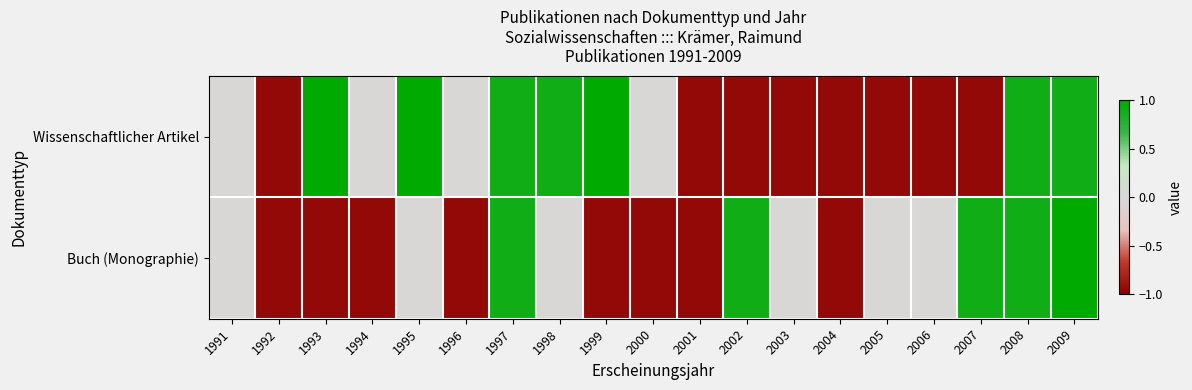

Which series has the largest total across all categories?

Wissenschaftlicher Artikel